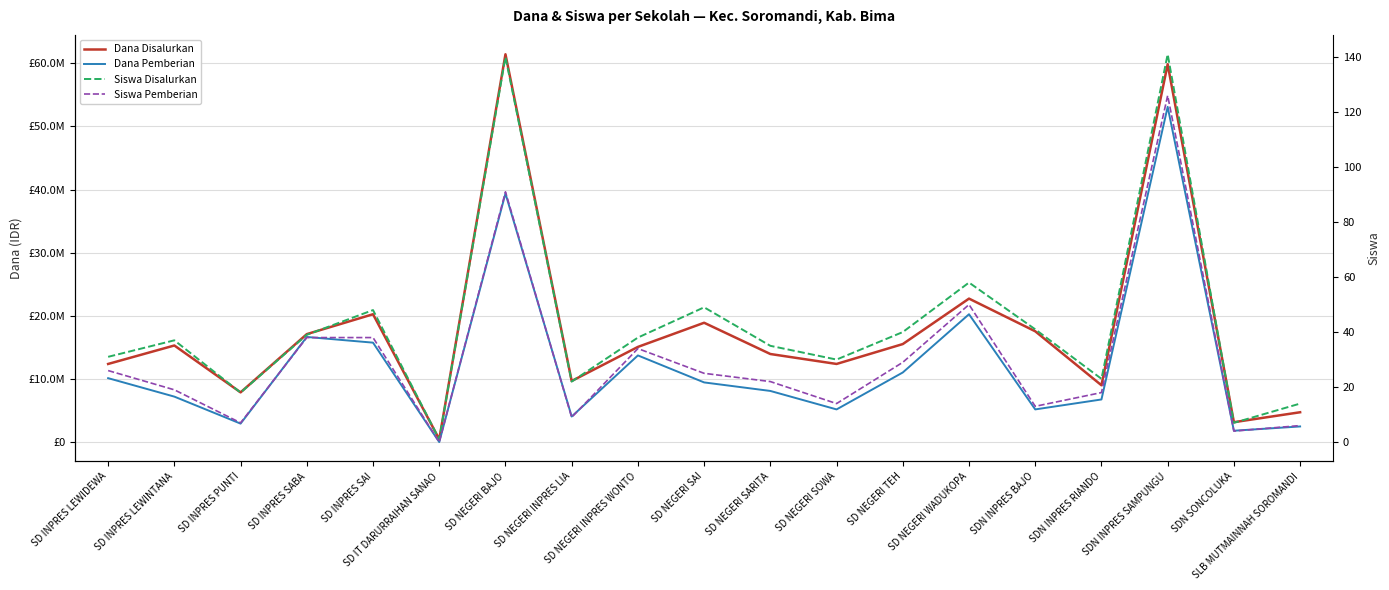

What is the greatest value displayed?

61425000